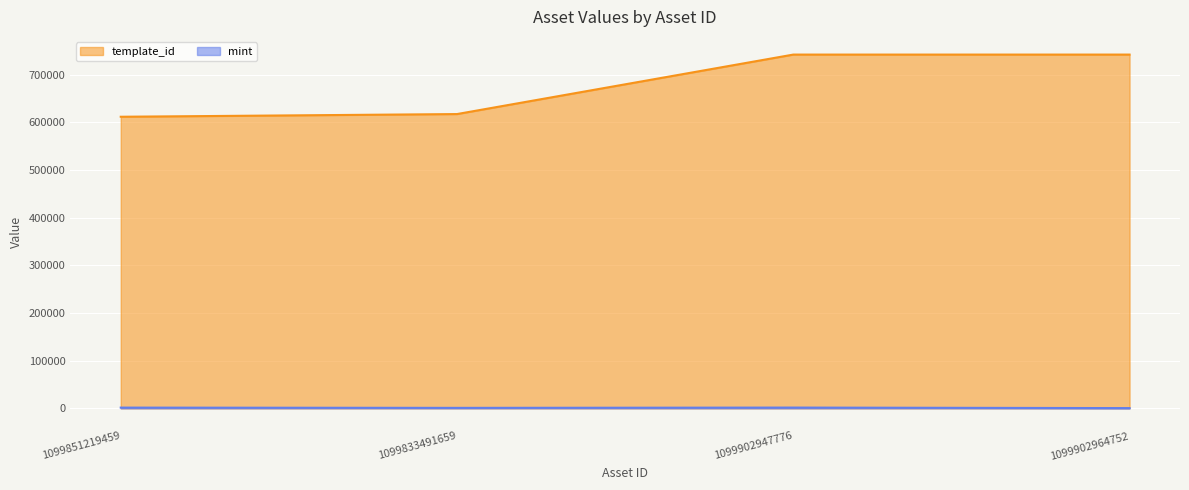

Which category has the lowest value in the template_id series?

1099851219459